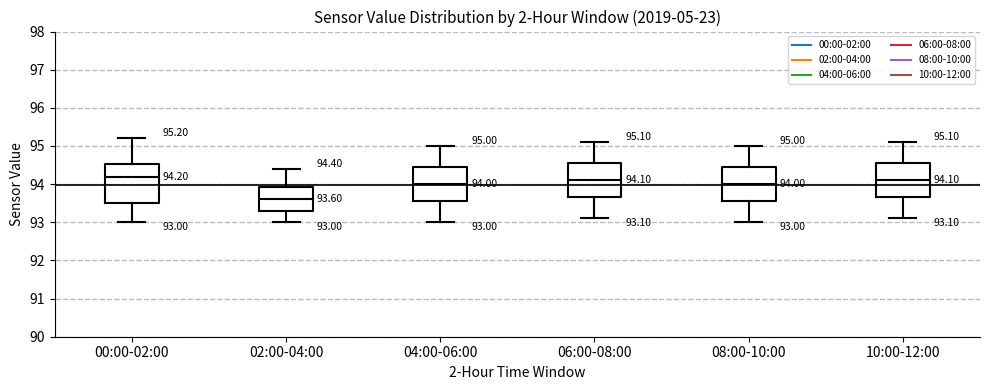

Comparing the boxes themselves (not the whiskers), which one is the tallest?

00:00-02:00